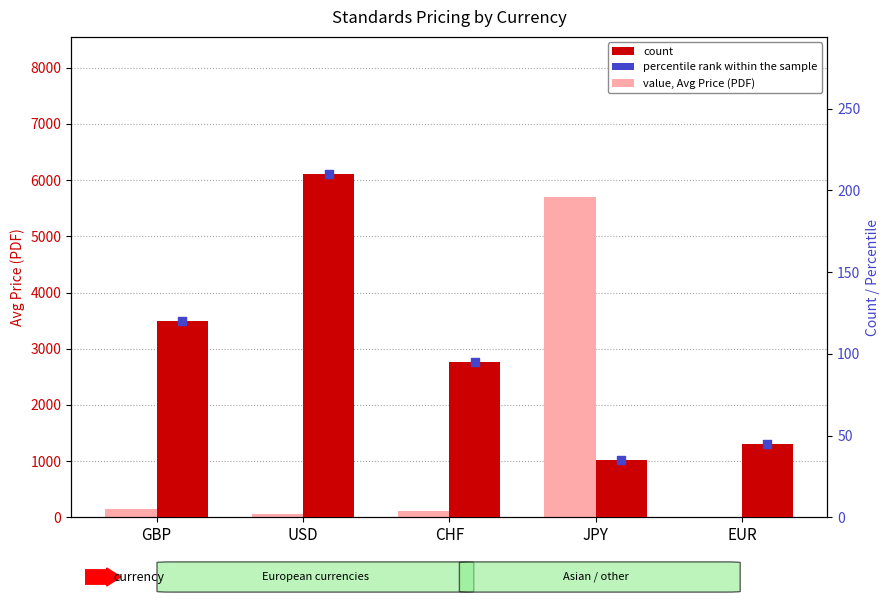

Which series reaches the maximum Y coordinate?

Avg Price (PDF)